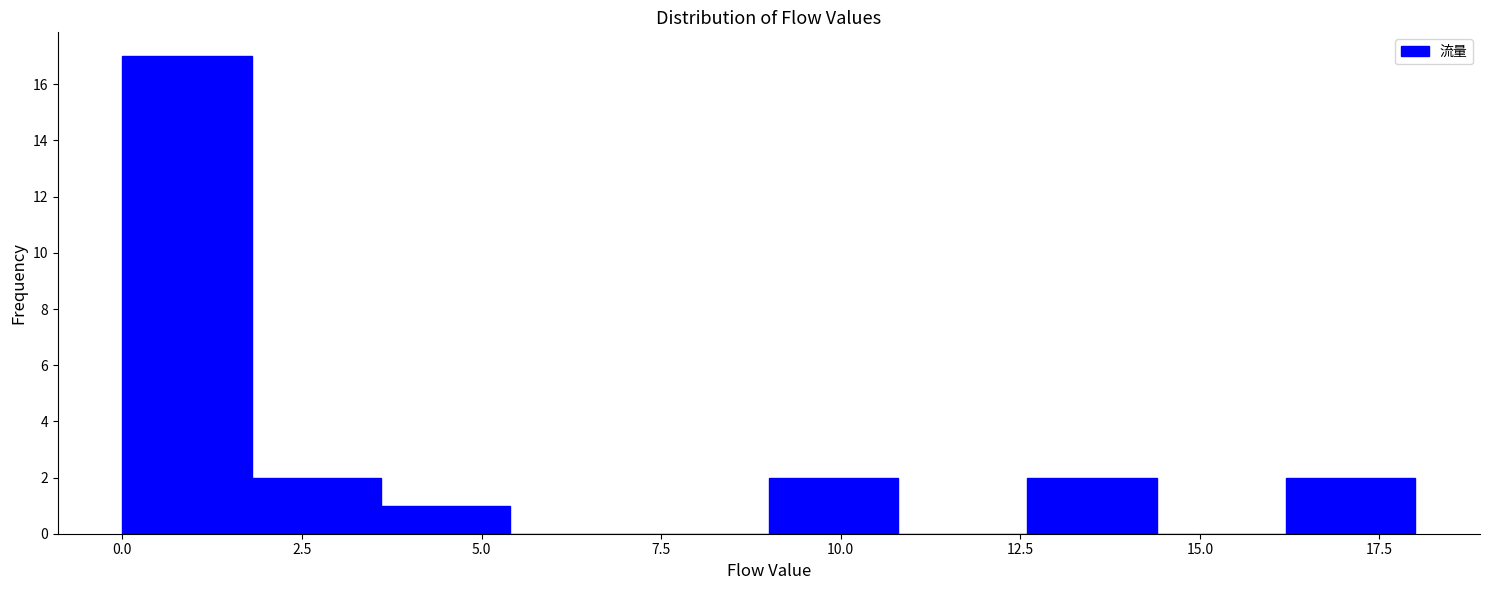

Read against the x-axis, roughly where is the centre of the tallest bar?

1.0